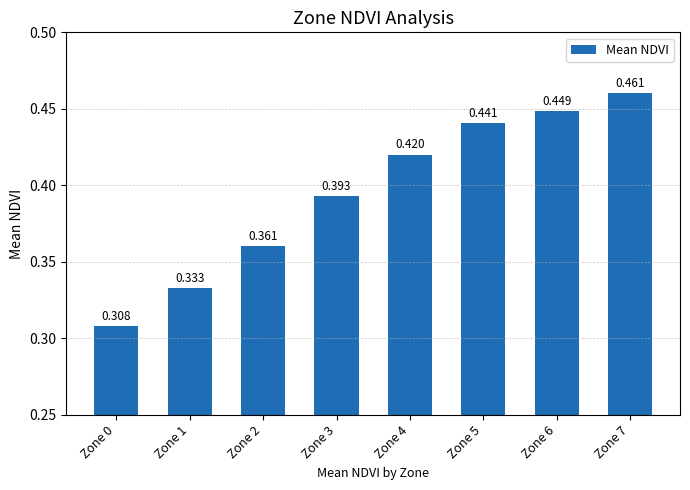

List the labels in order of value, smallest first.

Zone 0, Zone 1, Zone 2, Zone 3, Zone 4, Zone 5, Zone 6, Zone 7